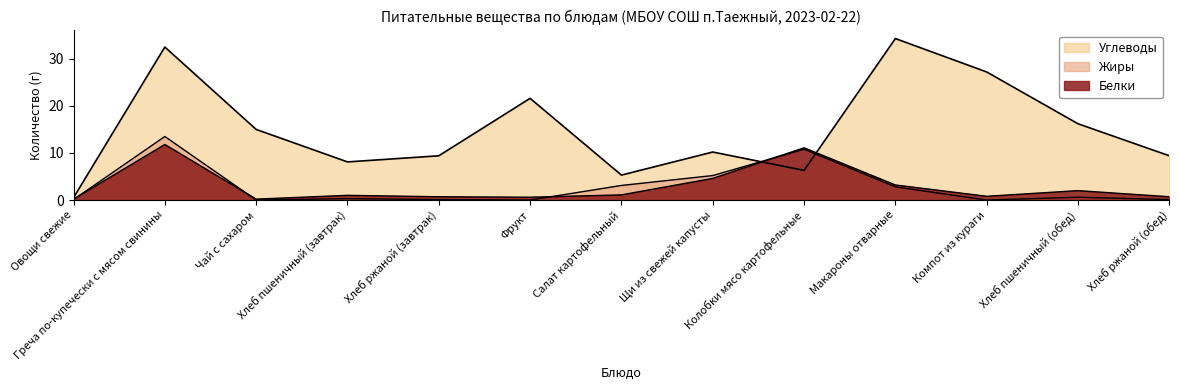

What are all the series names shown in the legend?

Белки, Жиры, Углеводы